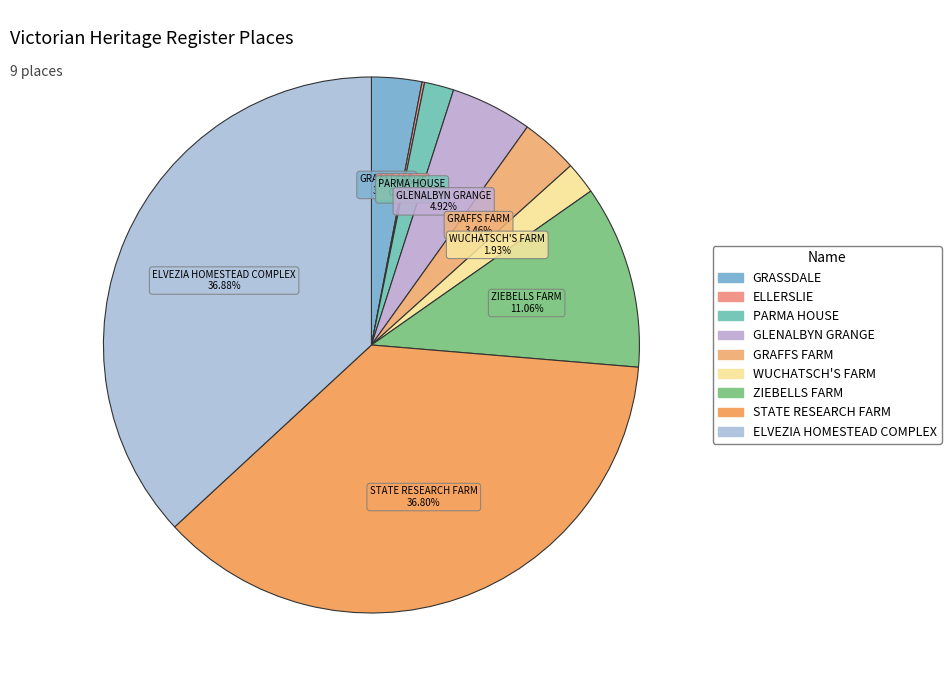

To the nearest percent, what percentage of the pie is GRAFFS FARM?

3%